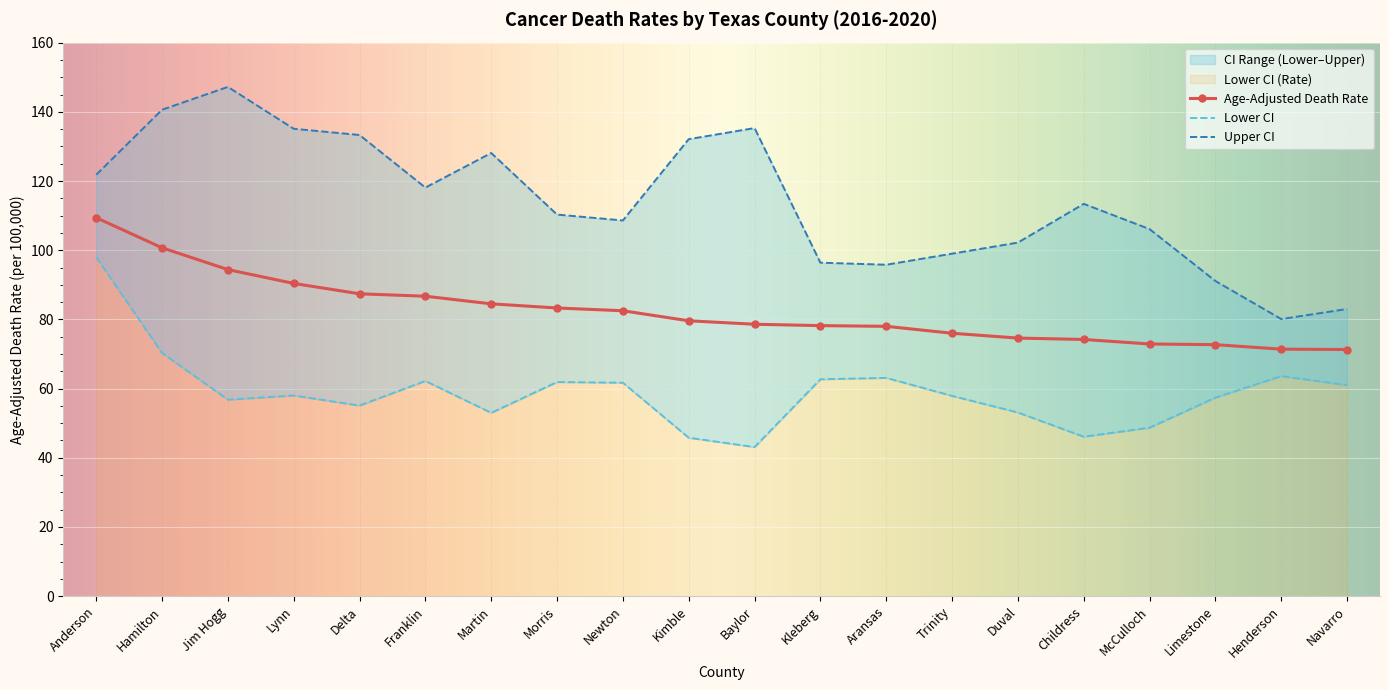

True or false: Age-Adjusted Death Rate has more than 1 points higher than both neighbors.

False